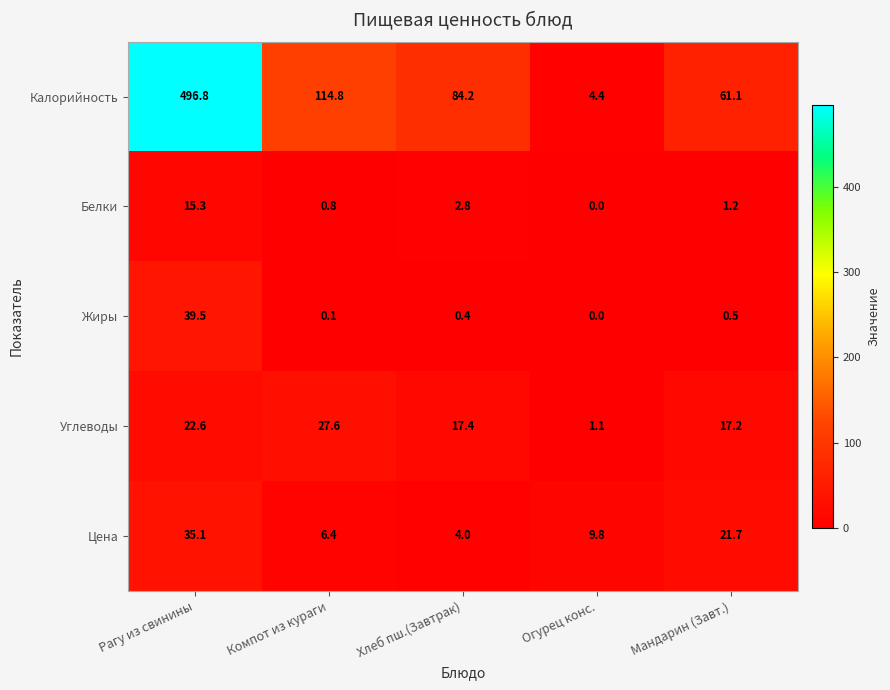

Which series has the widest spread of values?

Калорийность